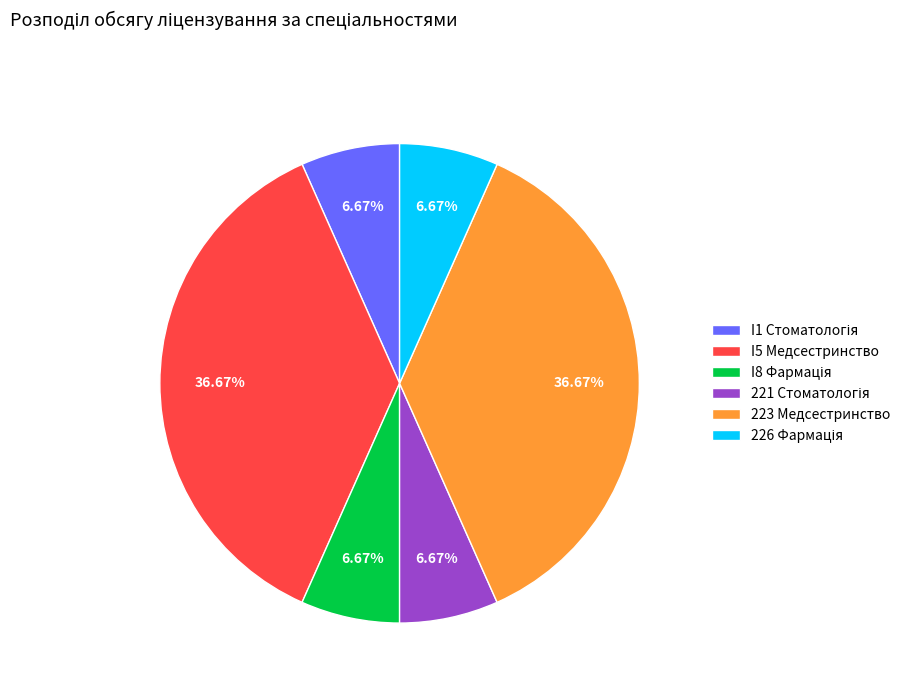

Approximately how many times larger is the value at 223 Медсестринство compared to I5 Медсестринство?

1.0